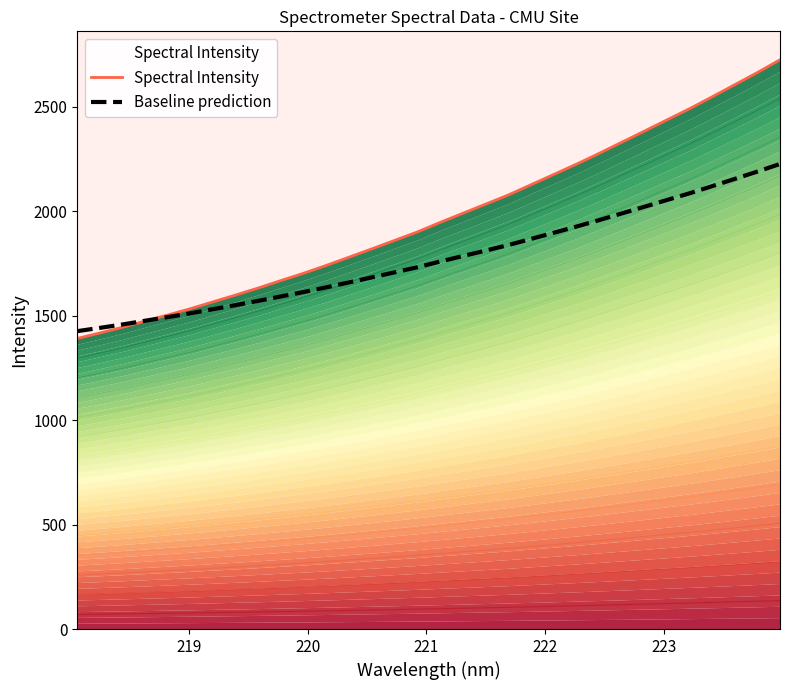

List the series in order of their peak value, lowest first.

Baseline prediction, Spectral Intensity